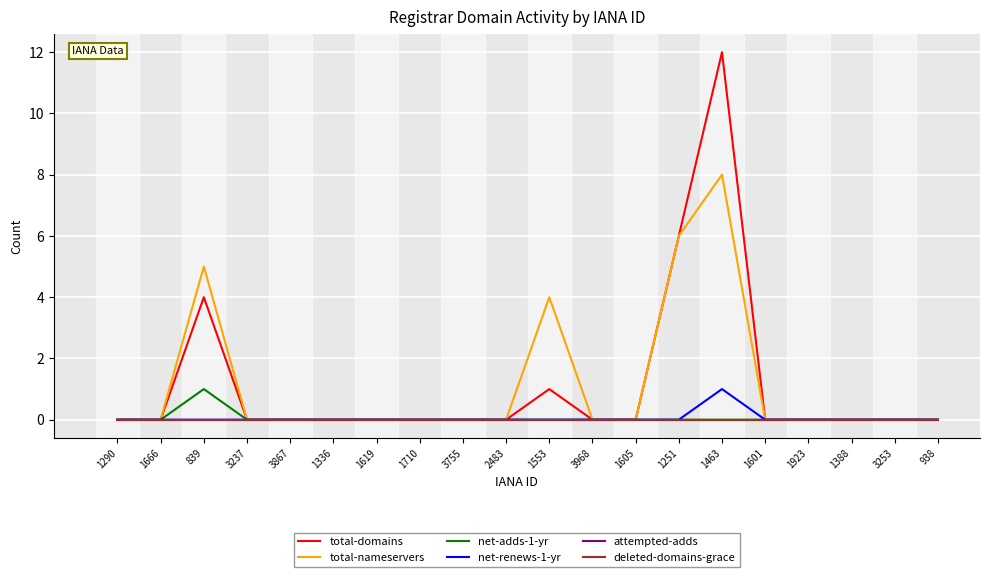

Does the chart have visible grid lines?

Yes